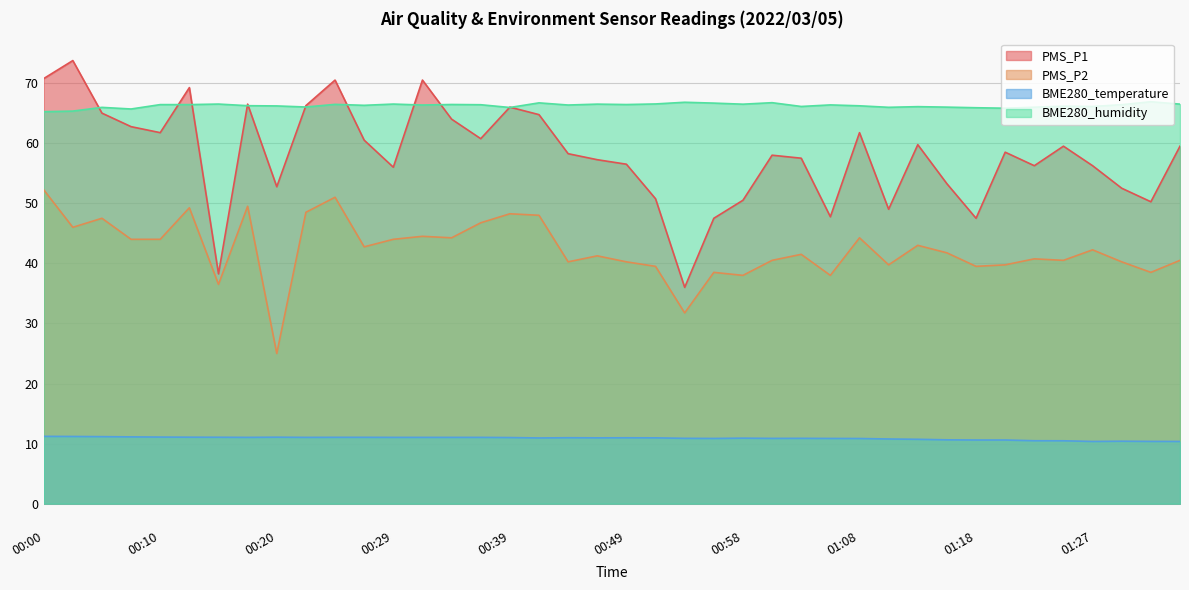

What is the difference between the maximum and minimum values in the PMS_P2 series?

27.2